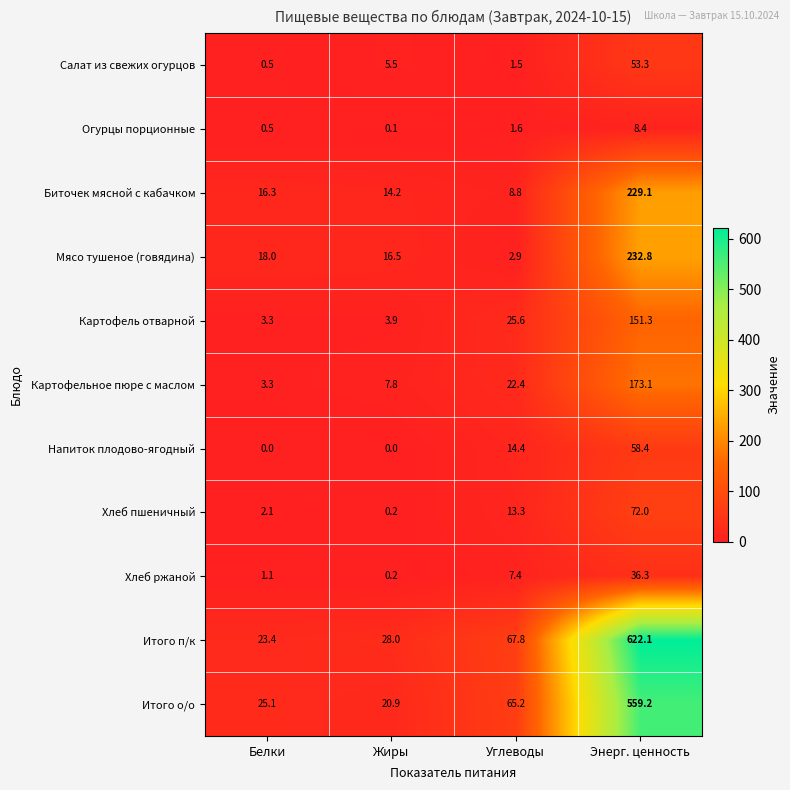

Which category has the highest value in the Огурцы порционные series?

Энерг. ценность